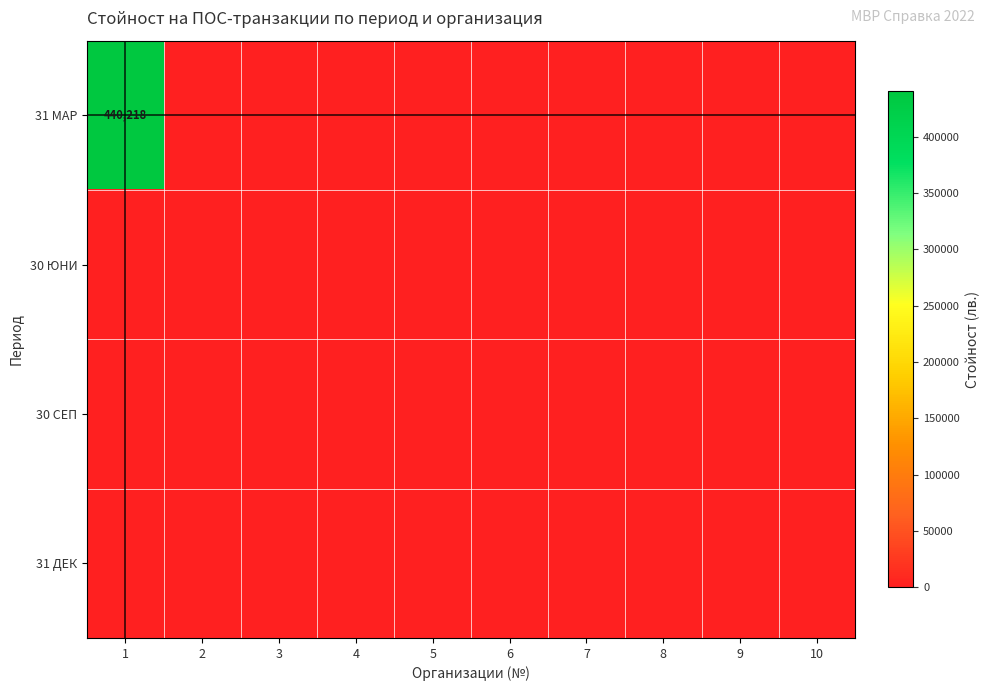

Rank the series by their maximum value, from lowest to highest.

30 ЮНИ, 30 СЕП, 31 ДЕК, 31 МАР